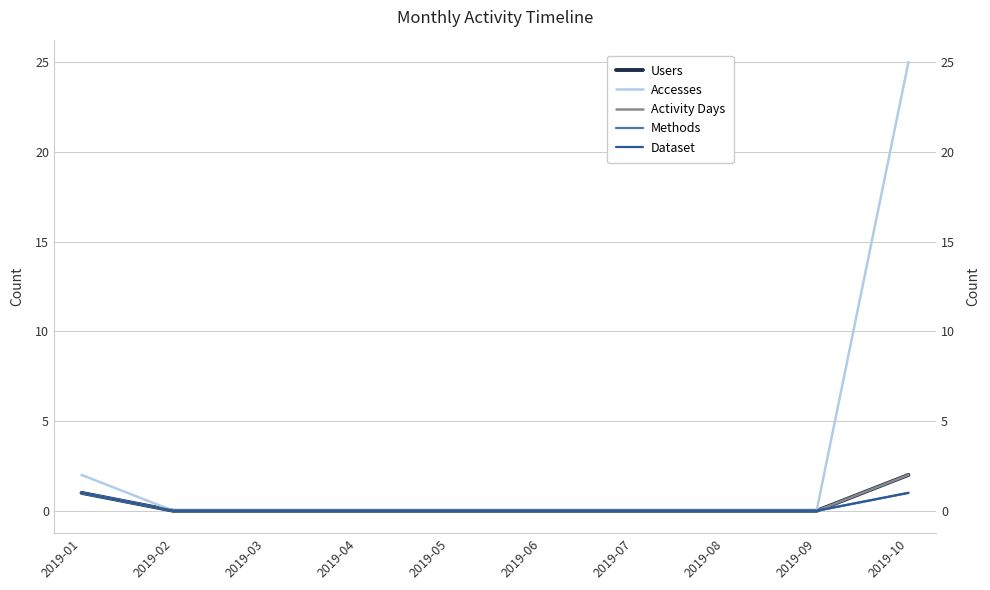

List the series in order of their peak value, lowest first.

Methods, Dataset, Users, Activity Days, Accesses